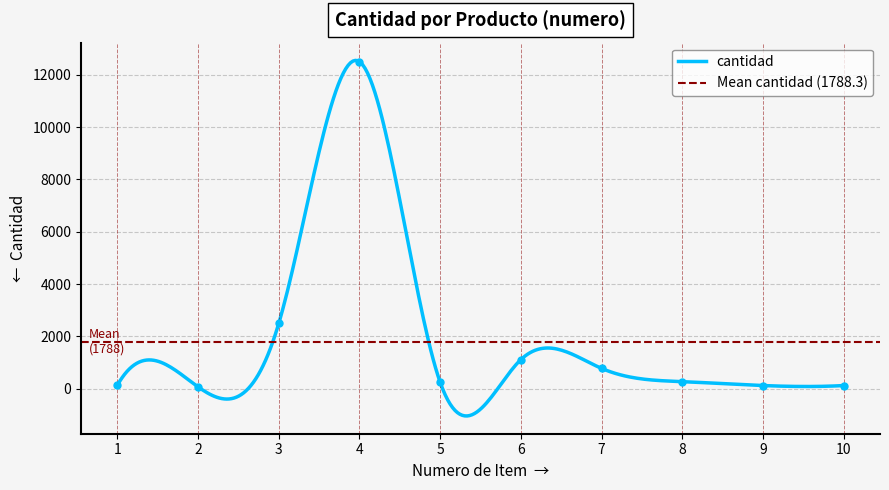

How many points are lower than both their immediate neighbors (excluding endpoints)?

2